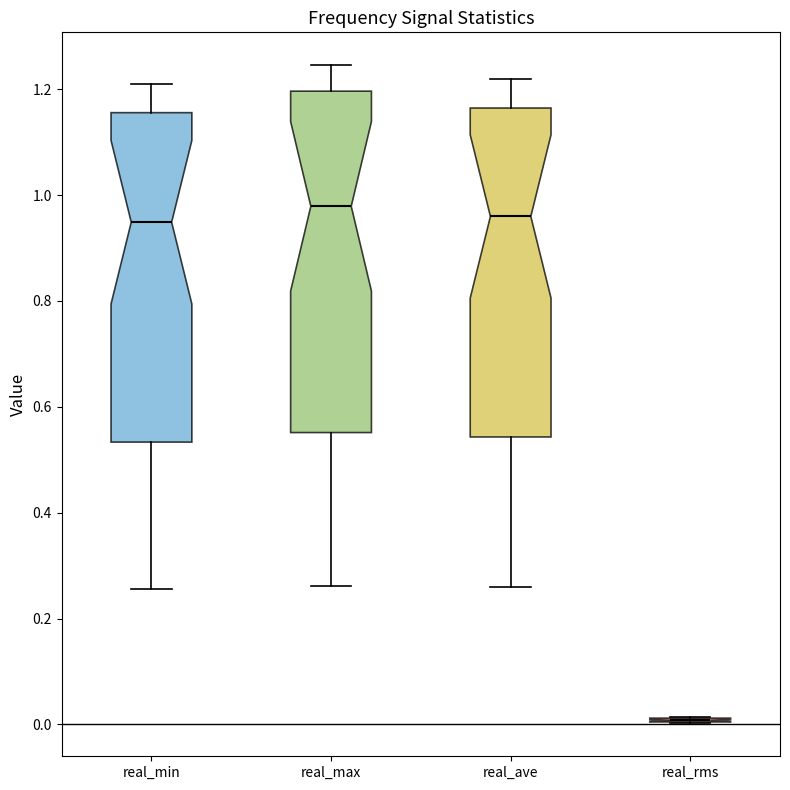

Comparing the boxes themselves (not the whiskers), which one is the tallest?

real_max